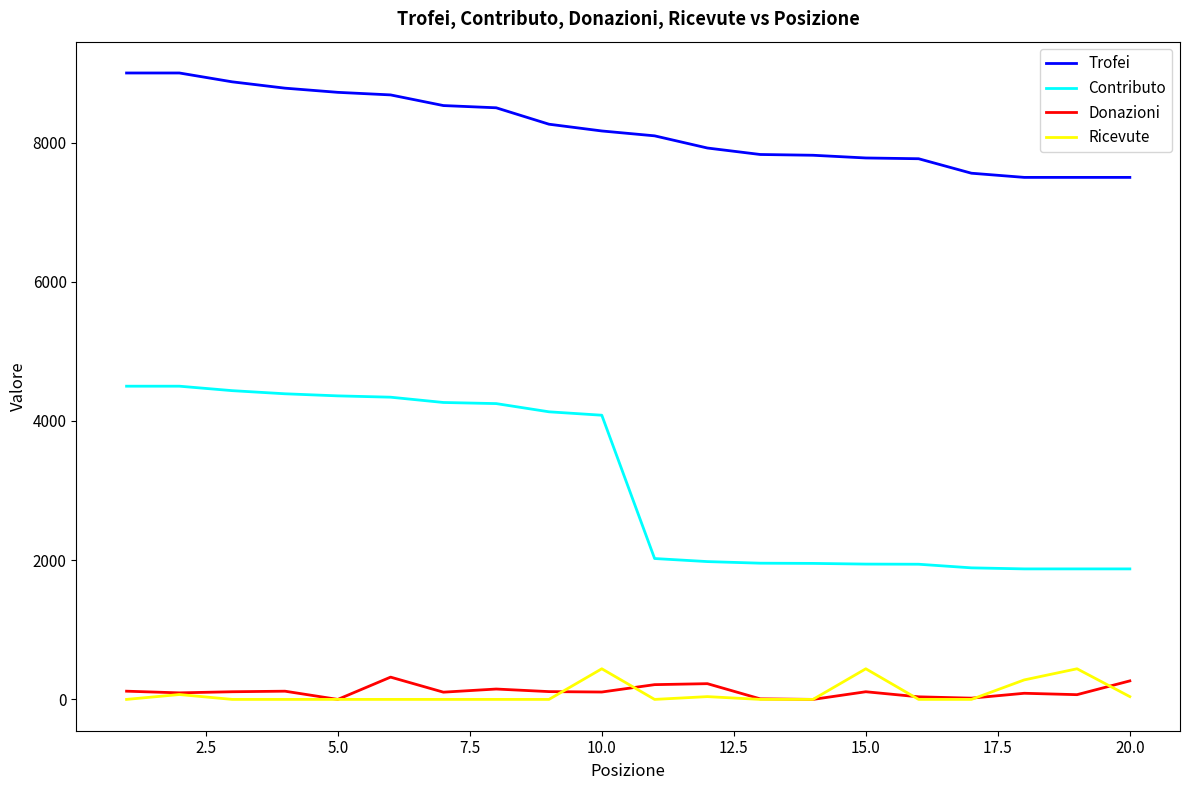

Which series has the largest total across all categories?

Trofei